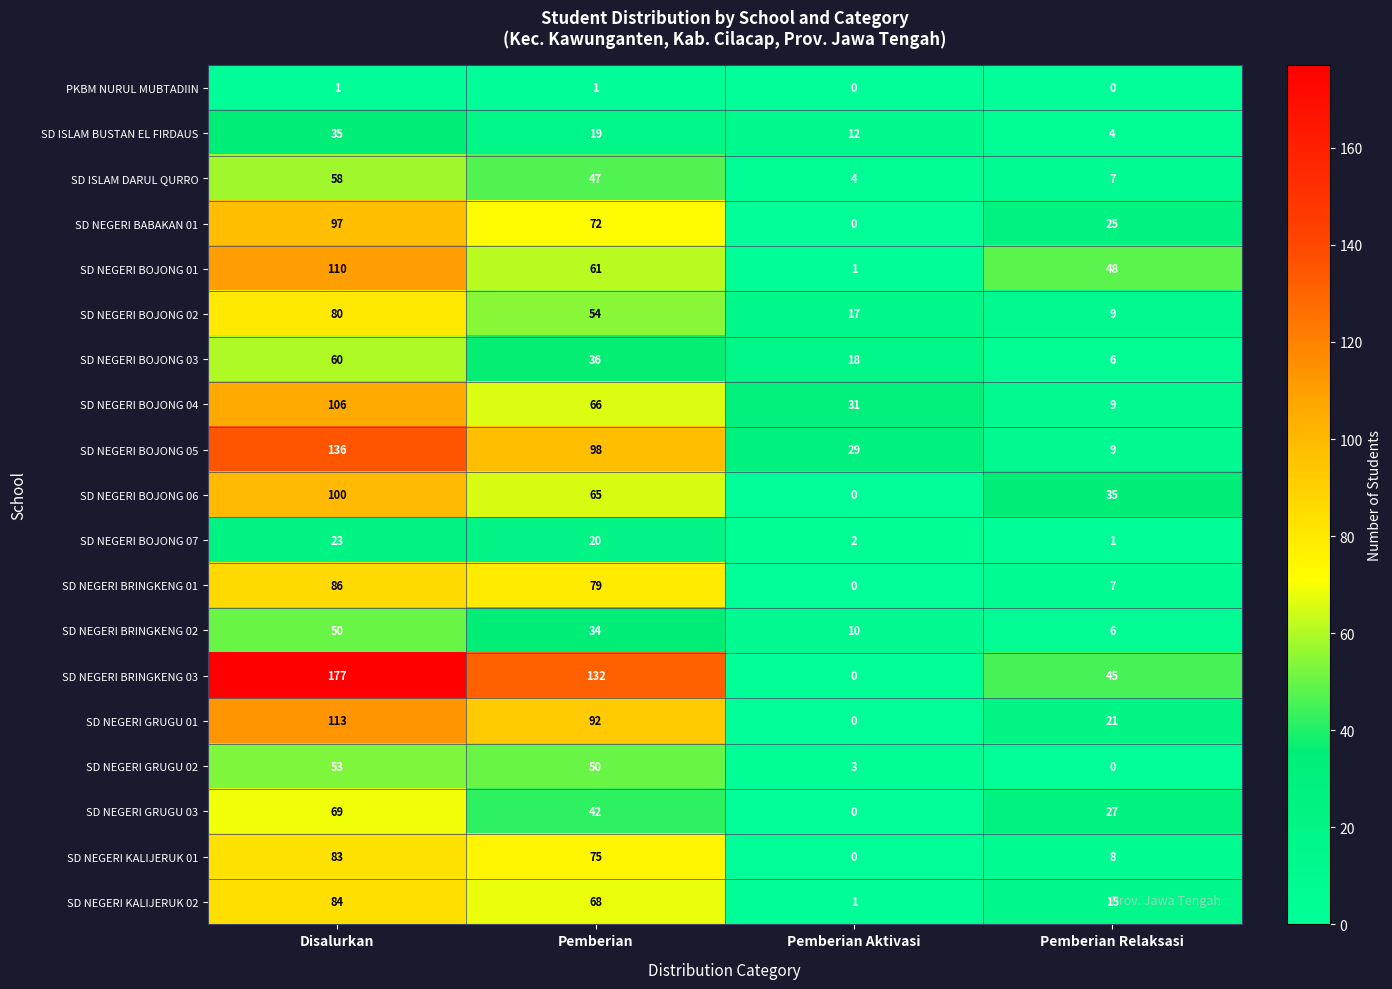

How many values in the SD ISLAM BUSTAN EL FIRDAUS series are below 19?

2